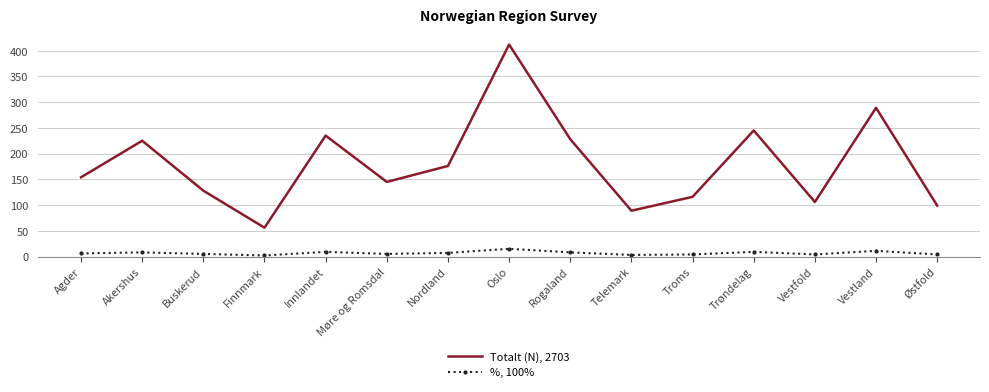

True or false: Totalt (N), 2703 and %, 100% cross at least once.

False